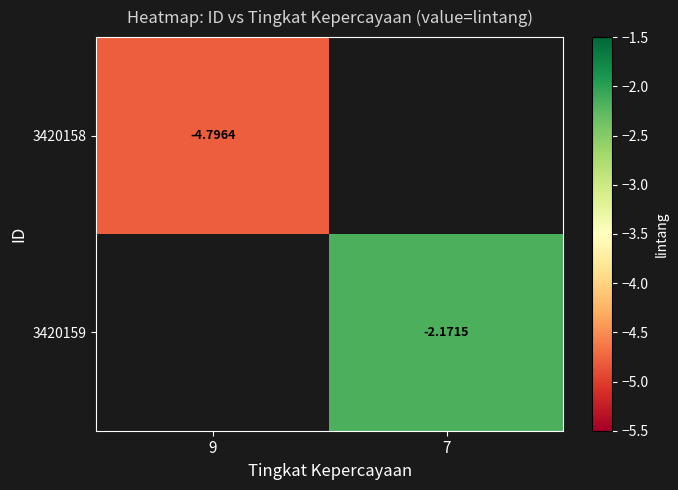

Is the value of 3420159 at 7 greater than the value of 3420158 at 9?

Yes